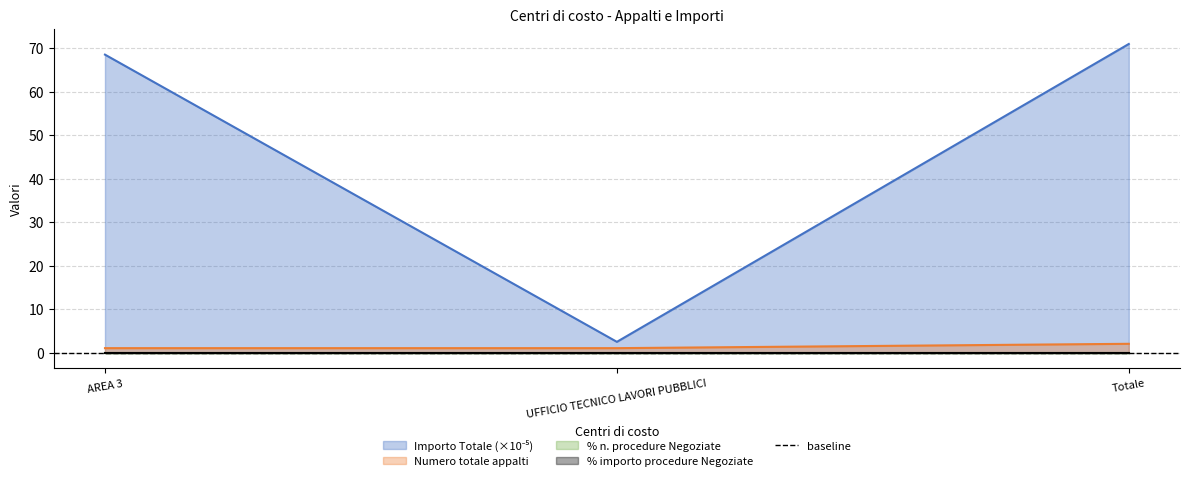

Reading right to left, extract all data points from this chart.

Importo Totale: 71.0	2.5	68.5
Numero totale appalti: 2.0	1.0	1.0